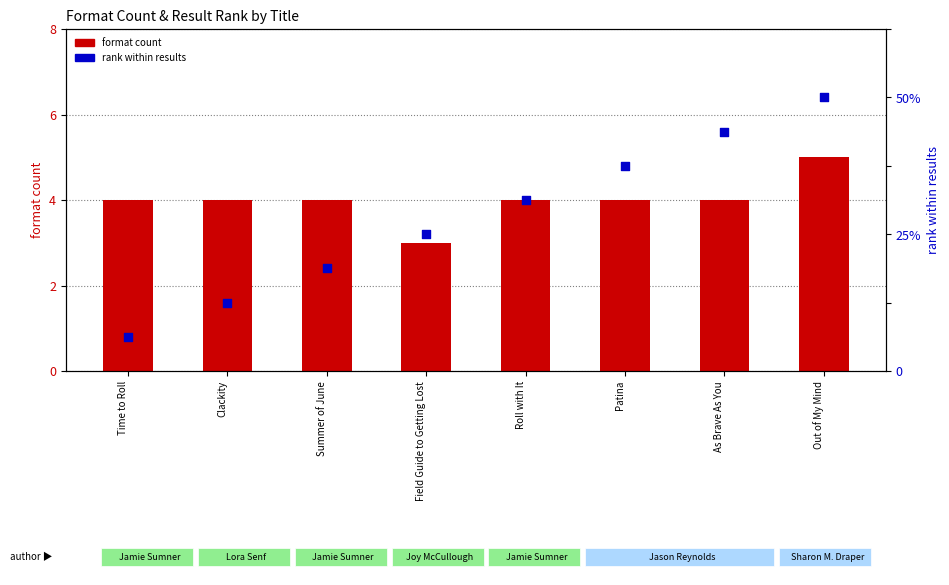

What are all the series names shown in the legend?

format count, rank within results